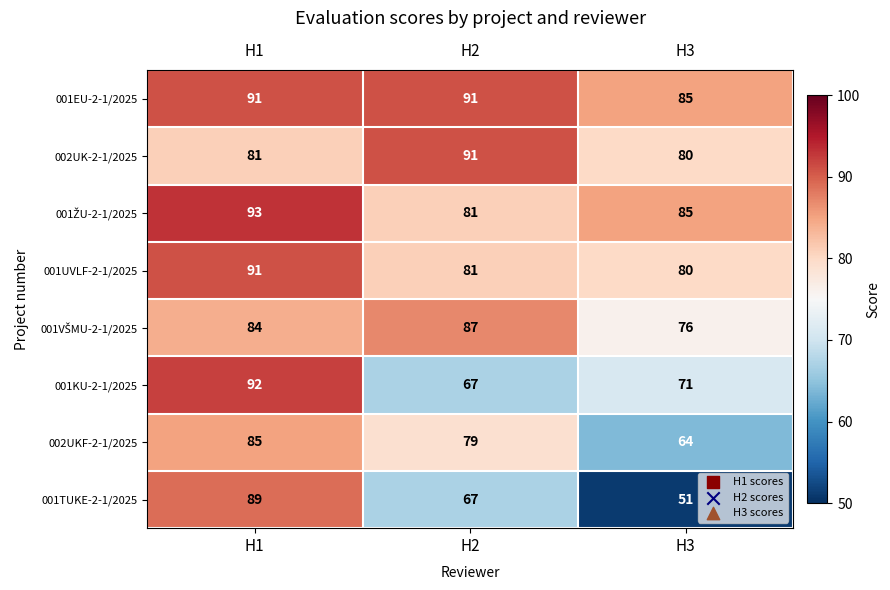

List the labels in order of 001KU-2-1/2025 value, largest first.

H1, H3, H2